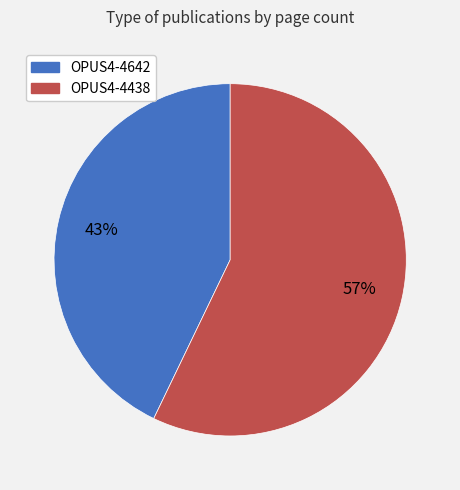

Does OPUS4-4438 account for over 50% of the chart?

Yes